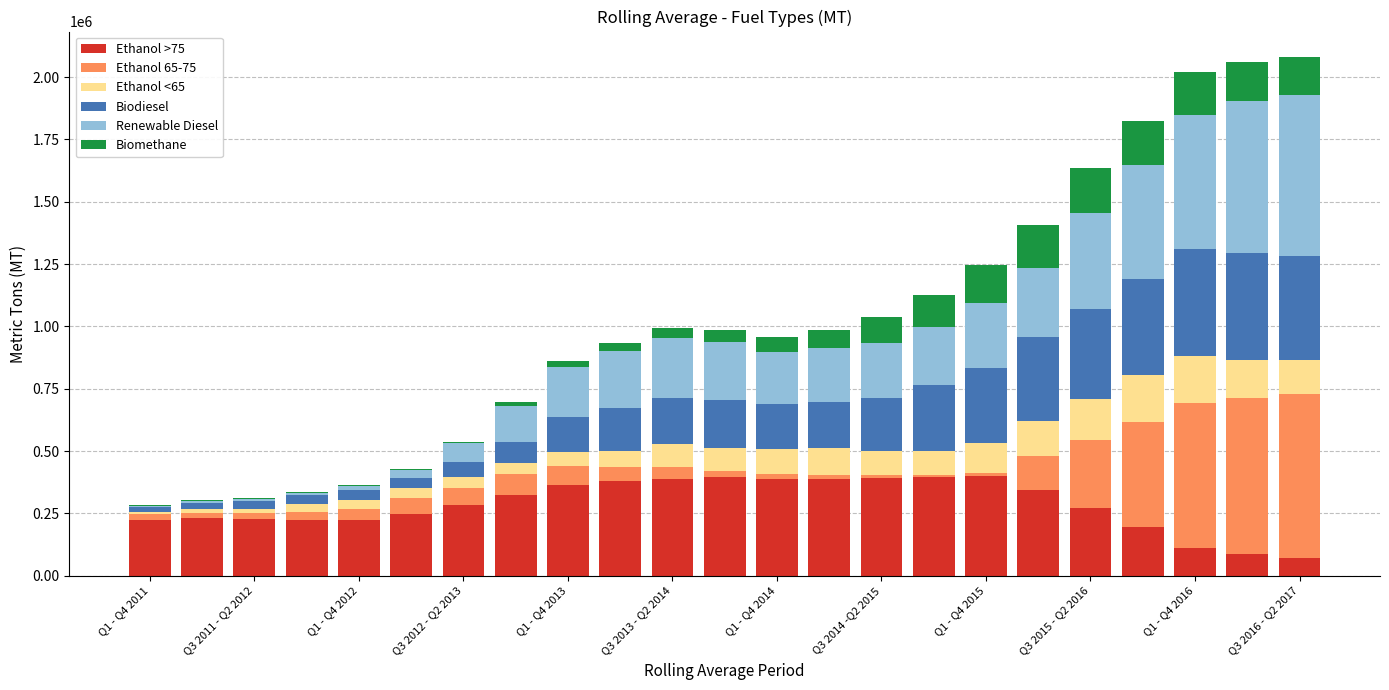

At how many categories does at least one series exceed 347934?

14